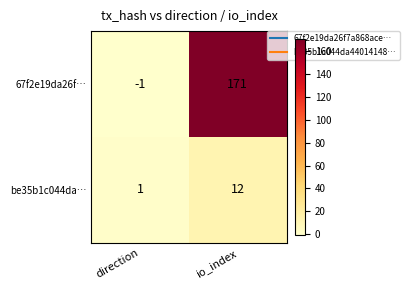

Reading right to left, list all the values displayed in this chart.

67f2e19da26f…: 171	-1
be35b1c044da…: 12	1